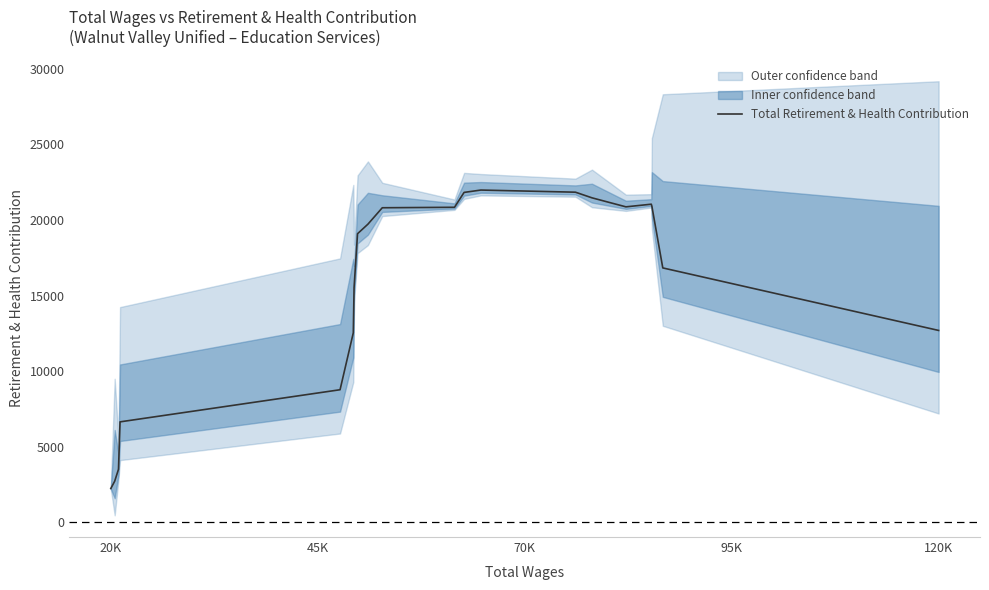

What position from the left is 95K?

4